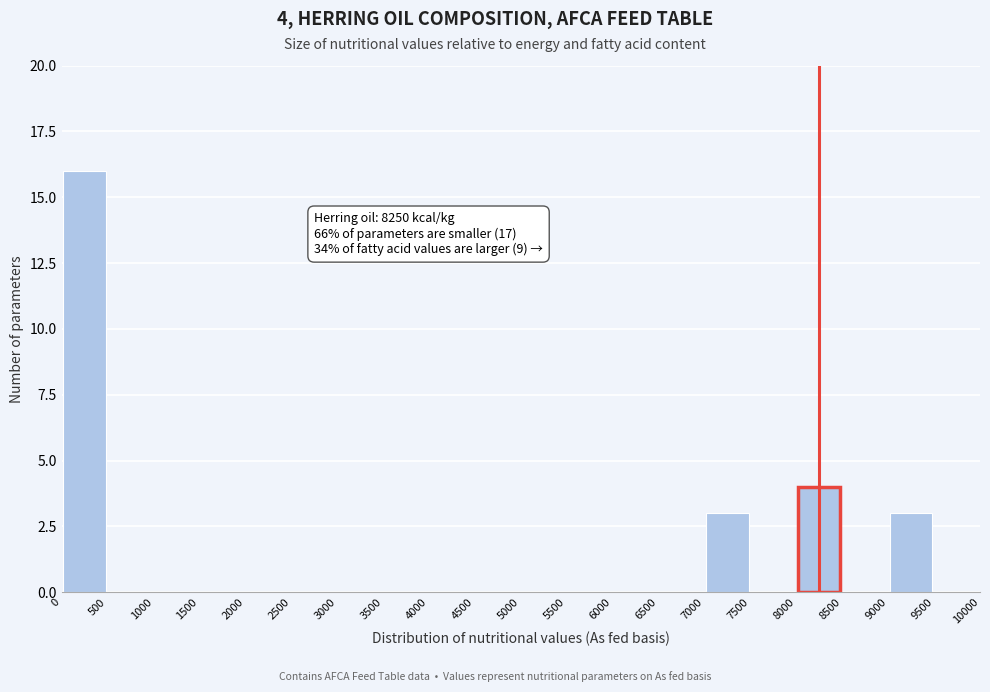

Over which range of the x-axis is the bar tallest?

0 to 500